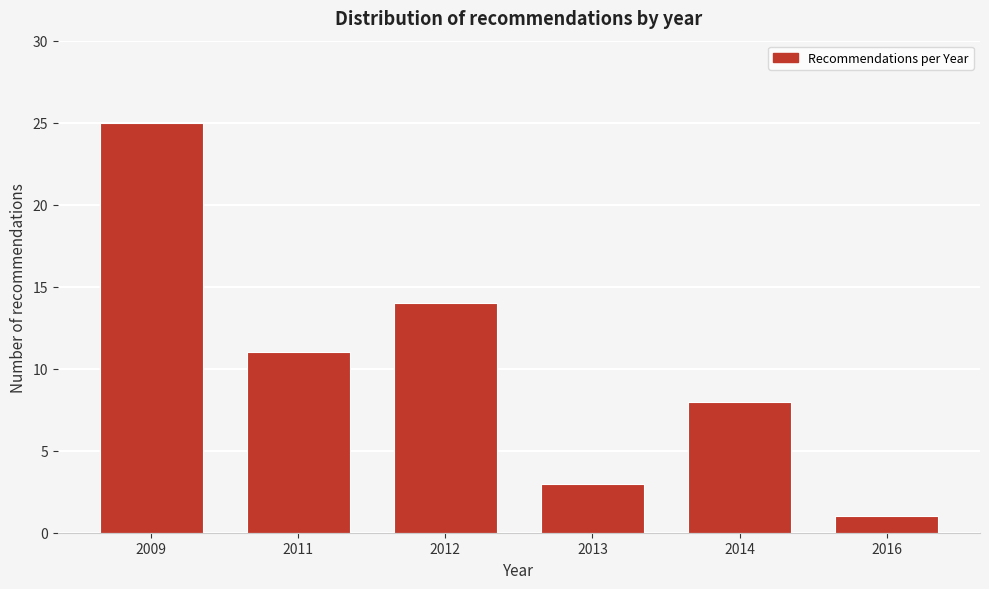

Reading left to right, list all the values displayed in this chart.

25	11	14	3	8	1